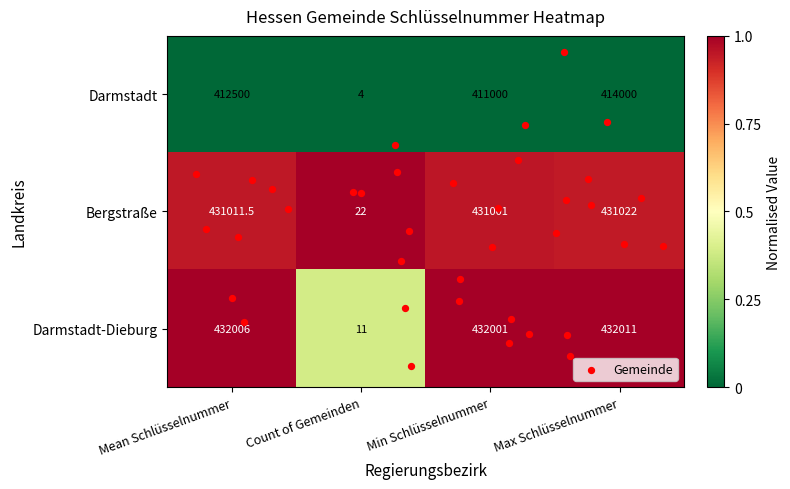

Is the value of Darmstadt at Max Schlüsselnummer greater than the value of Darmstadt-Dieburg at Min Schlüsselnummer?

No